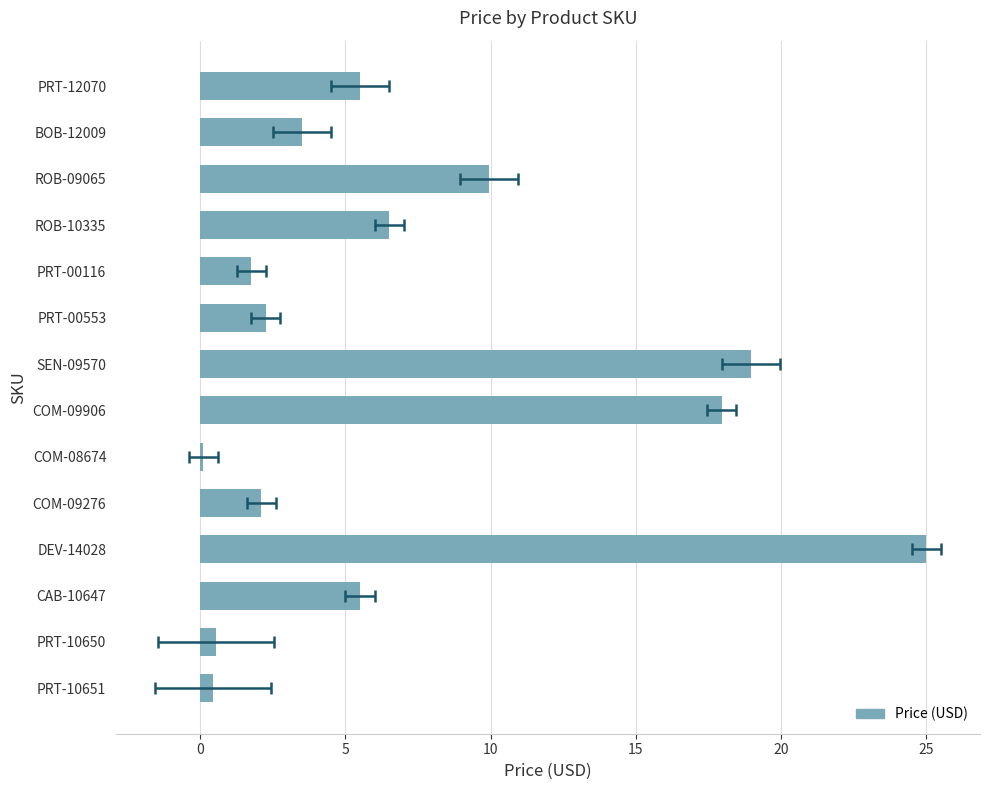

Is it true that the value at PRT-10650 is 0.6?

True